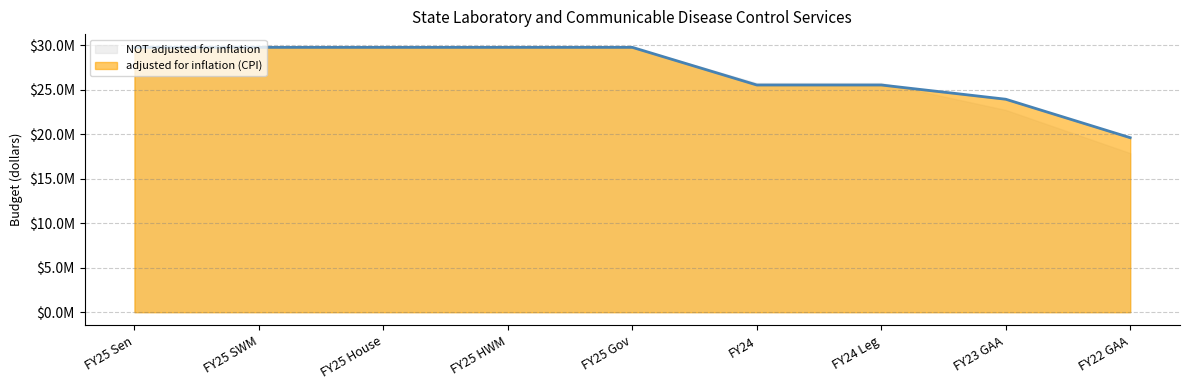

Rank the categories by value from highest to lowest.

FY25 Sen, FY25 SWM, FY25 House, FY25 HWM, FY25 Gov, FY24, FY24 Leg, FY23 GAA, FY22 GAA